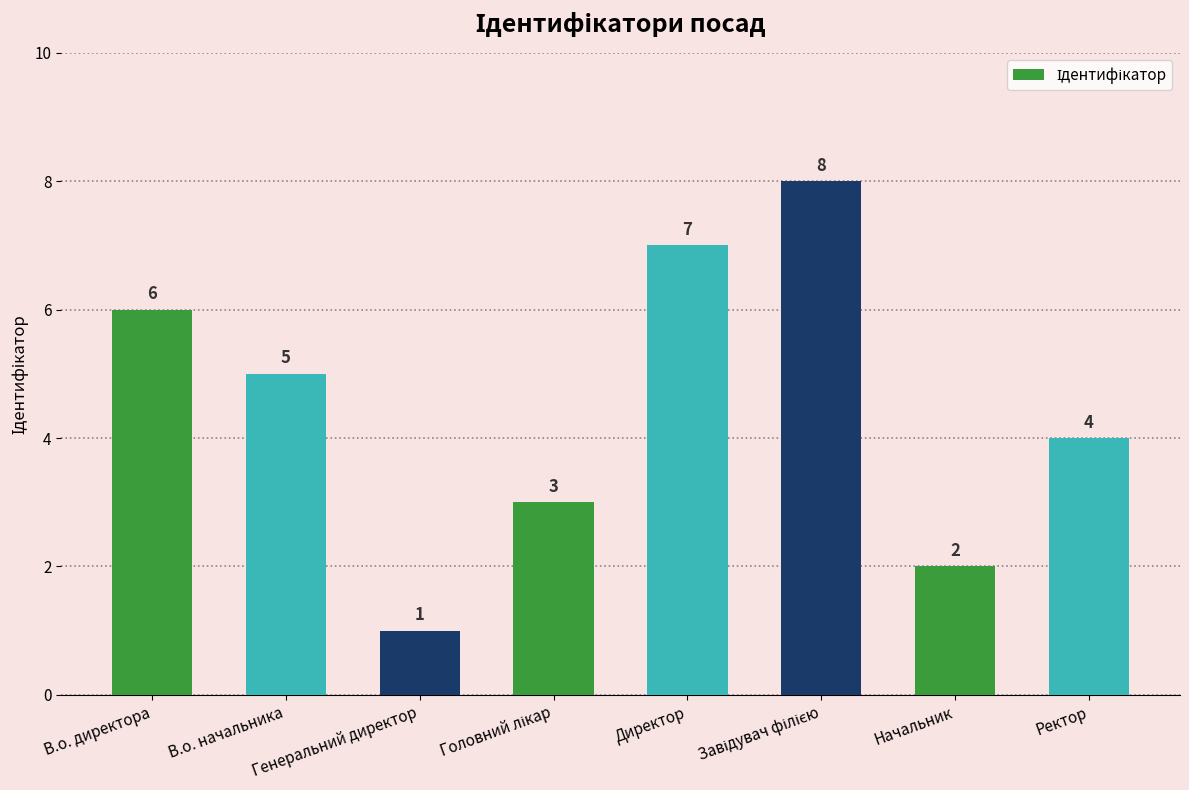

What is the sum of all values?

36